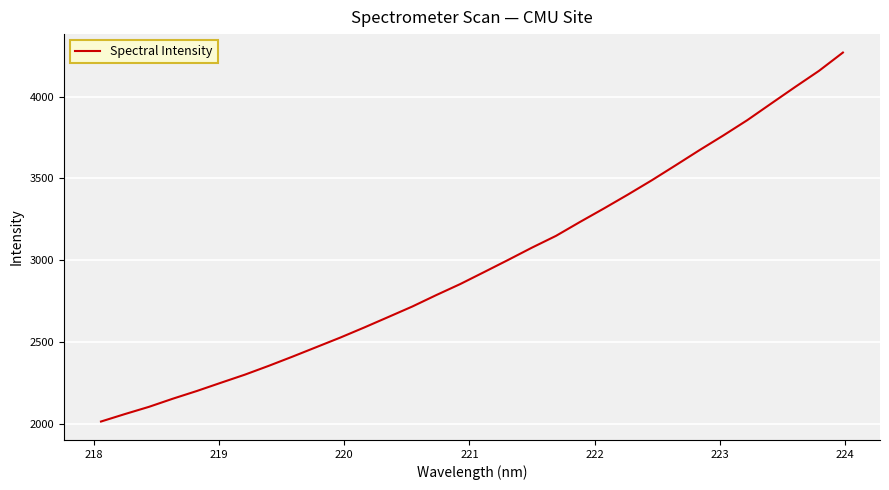

Does the chart have visible grid lines?

Yes